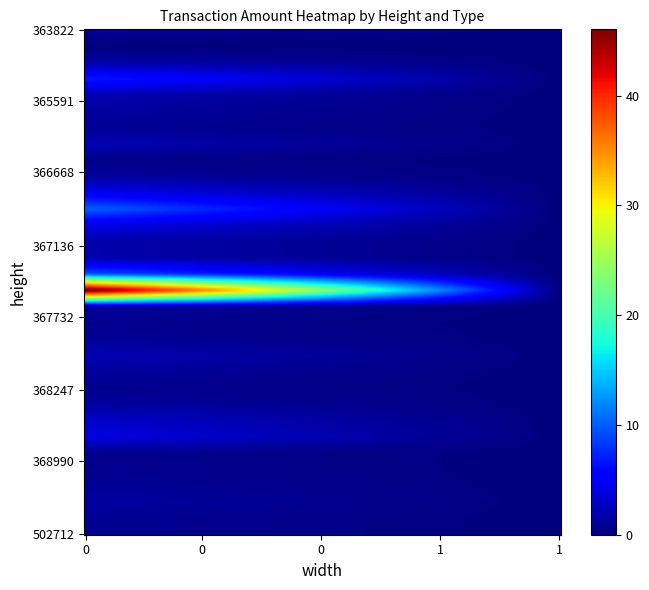

At how many categories does at least one series exceed 31?

1